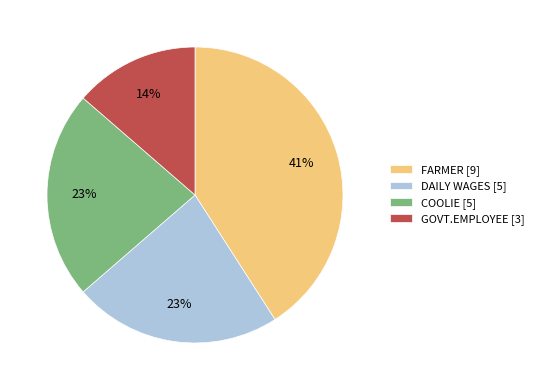

How many slices are in this pie chart?

4